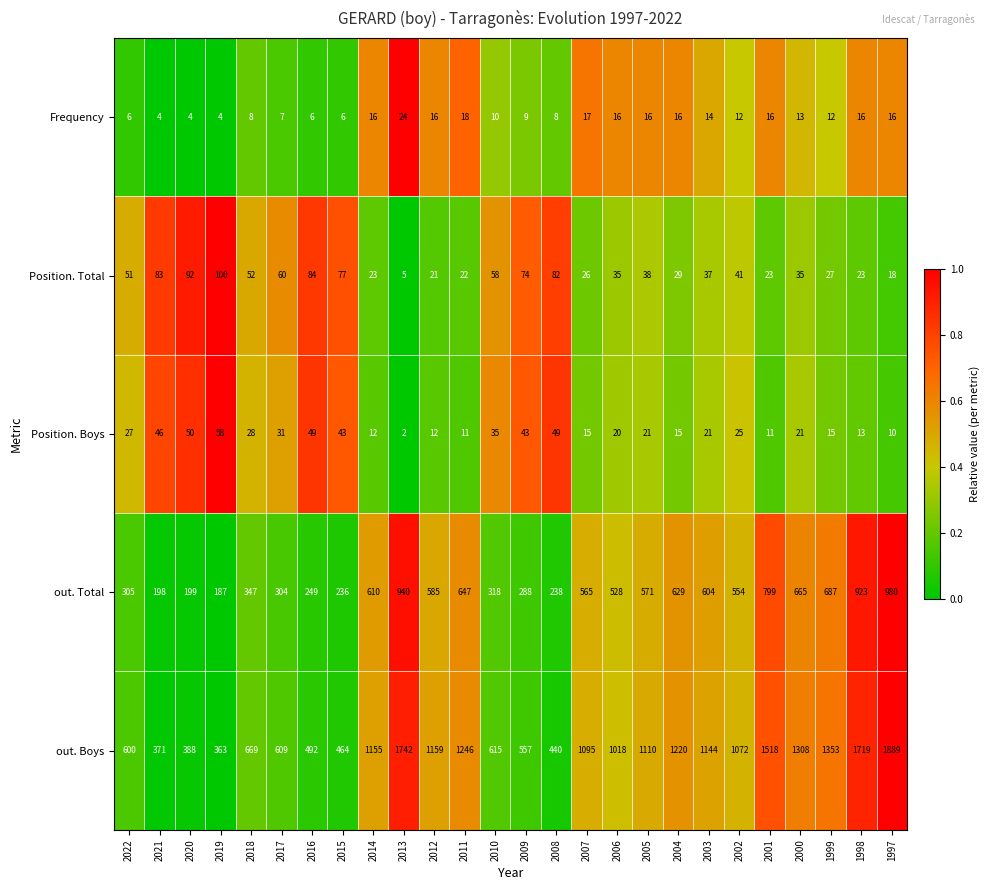

What is the difference between the second highest and second lowest values in the out. Boys series?

1371